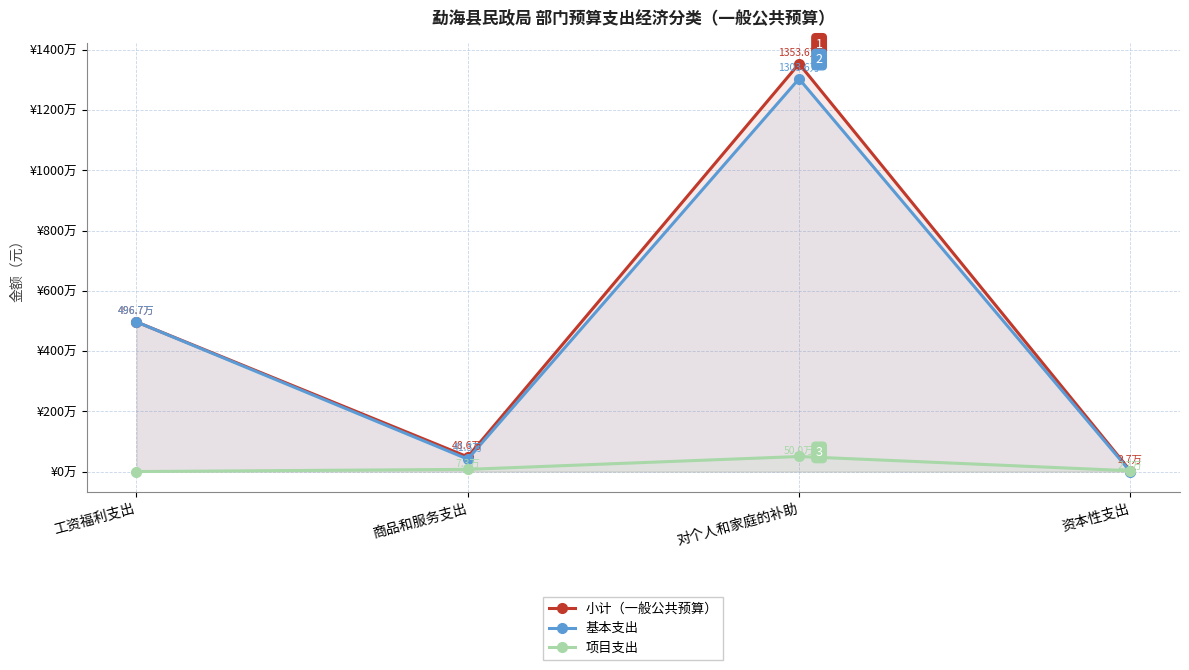

How many lines are shown in the chart?

3